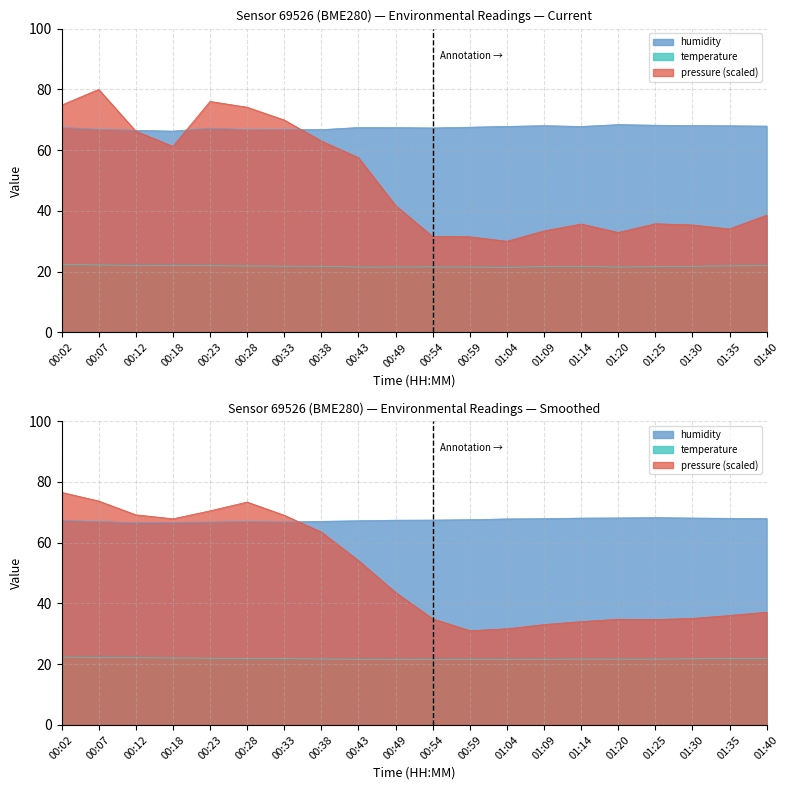

What is the label of the 20th point from the right?

00:02